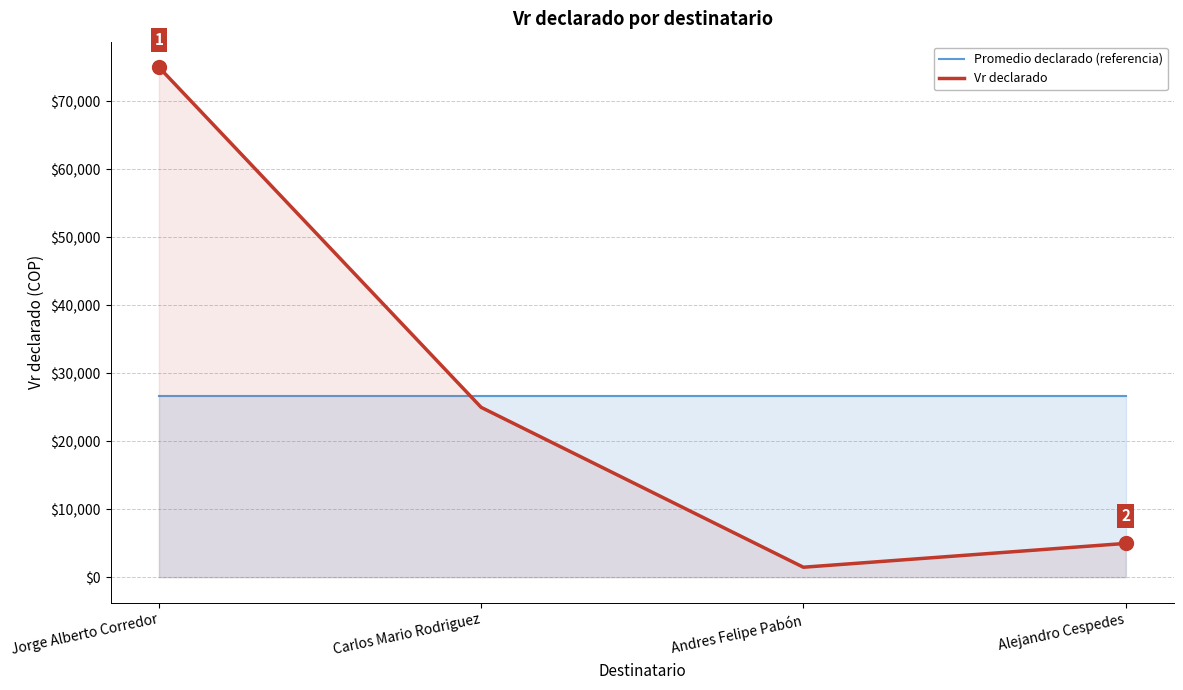

What is the difference between the highest and lowest values at Alejandro Cespedes?

21625